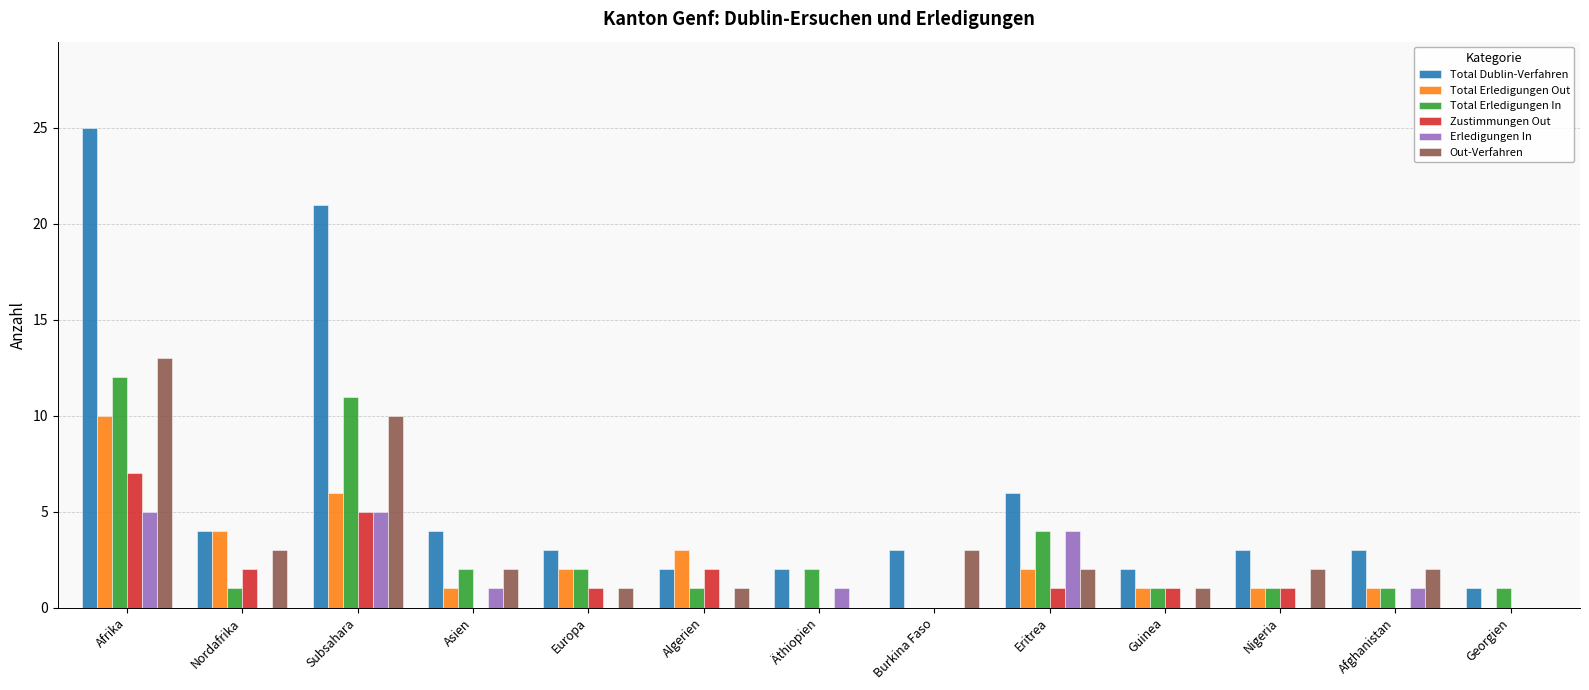

Which series has the largest total across all categories?

Total Dublin-Verfahren